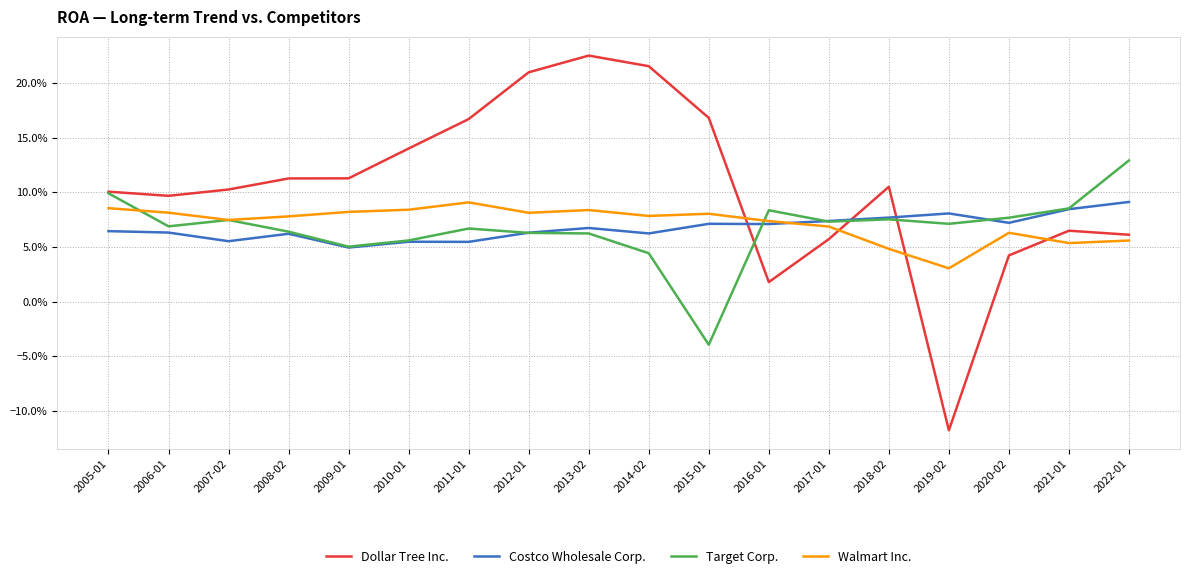

What are all the series names shown in the legend?

Dollar Tree Inc., Costco Wholesale Corp., Target Corp., Walmart Inc.